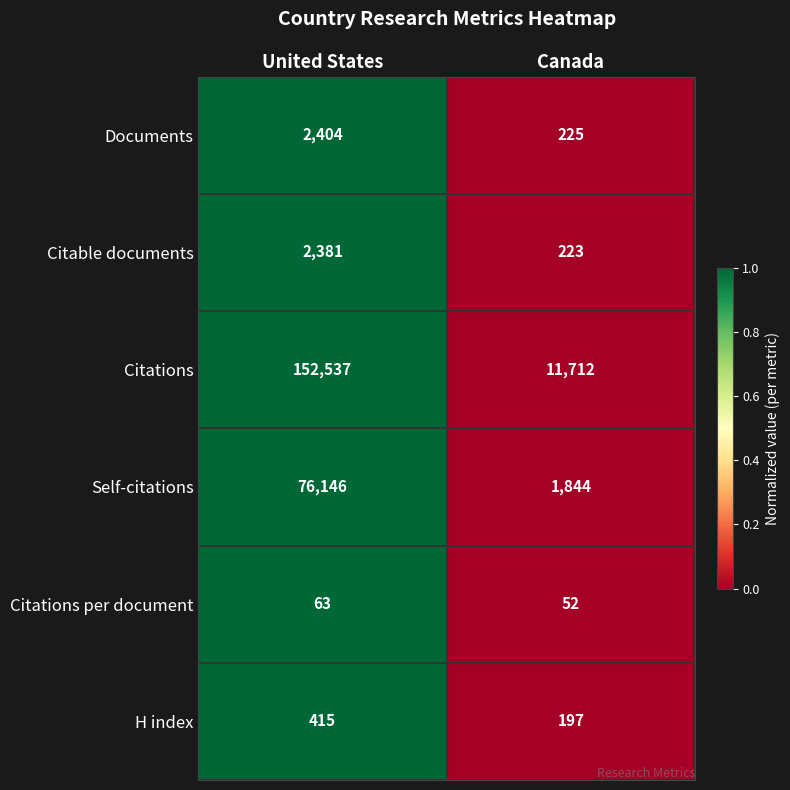

True or false: Citations has a value of 11712 at Canada.

True